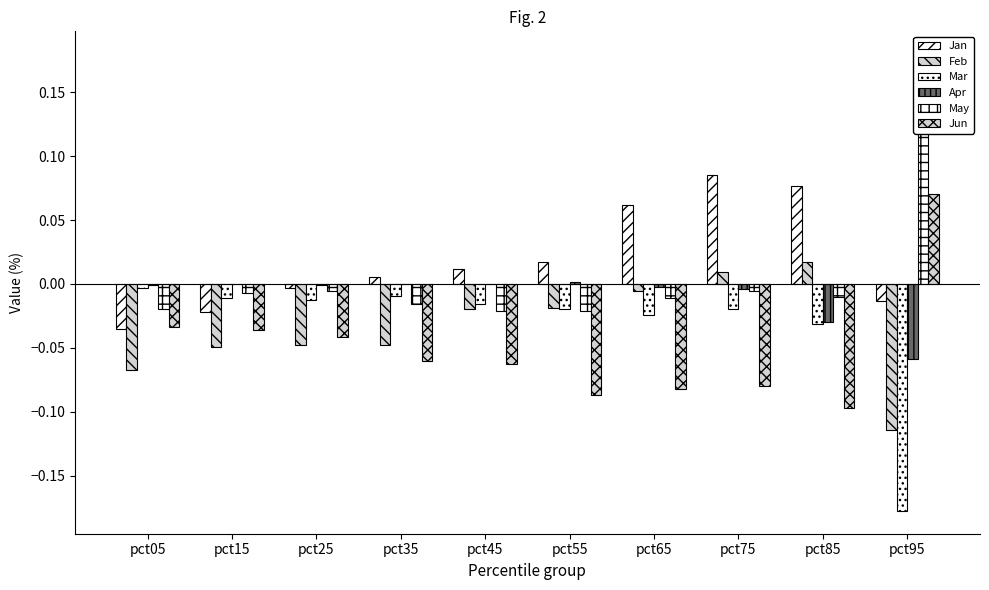

Which label corresponds to the smallest value in the chart?

pct95